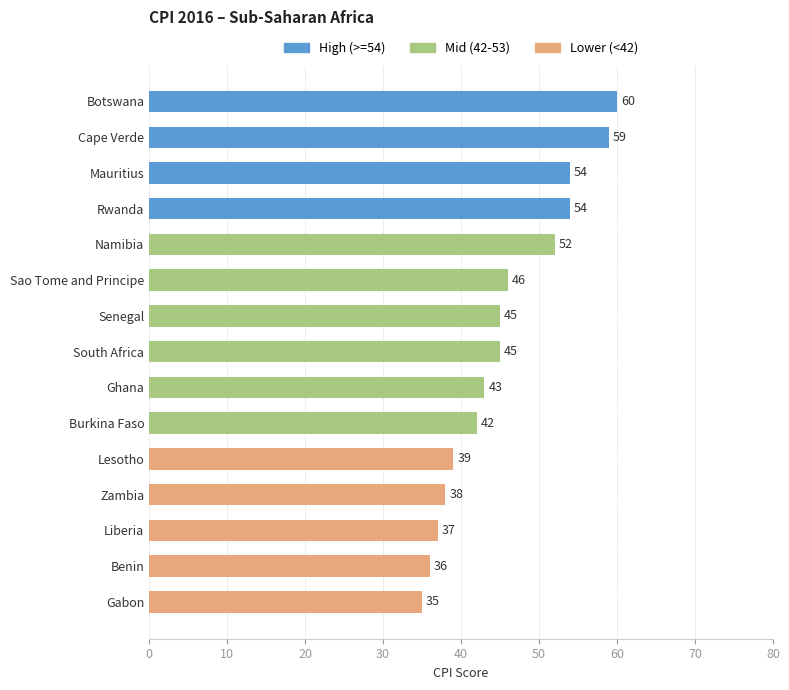

Which label corresponds to the largest value in the chart?

Botswana